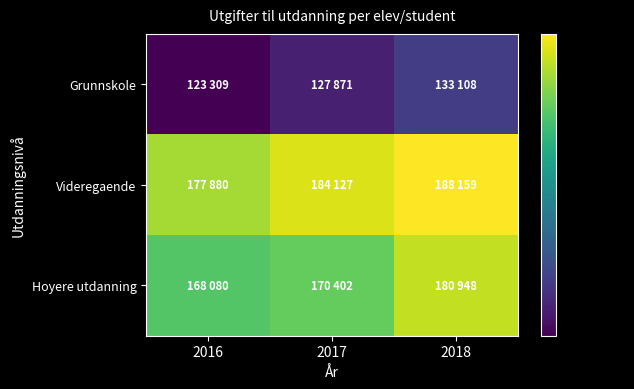

What is the greatest value displayed?

188159